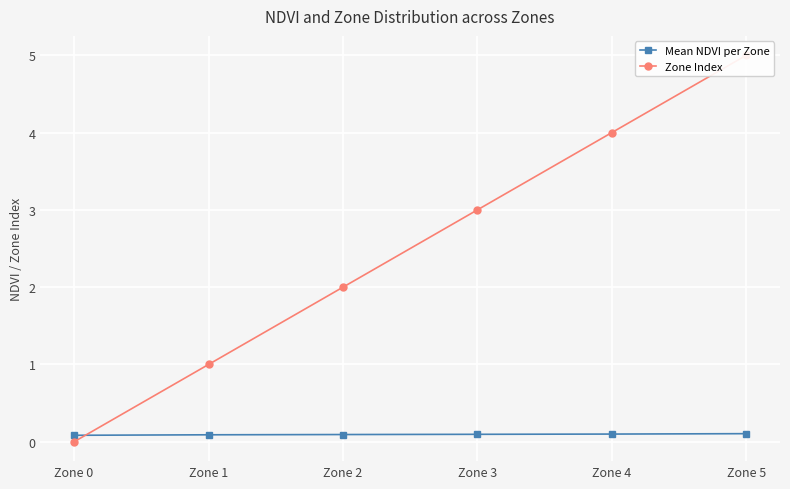

What is the sum of all Zone Index values?

15.0